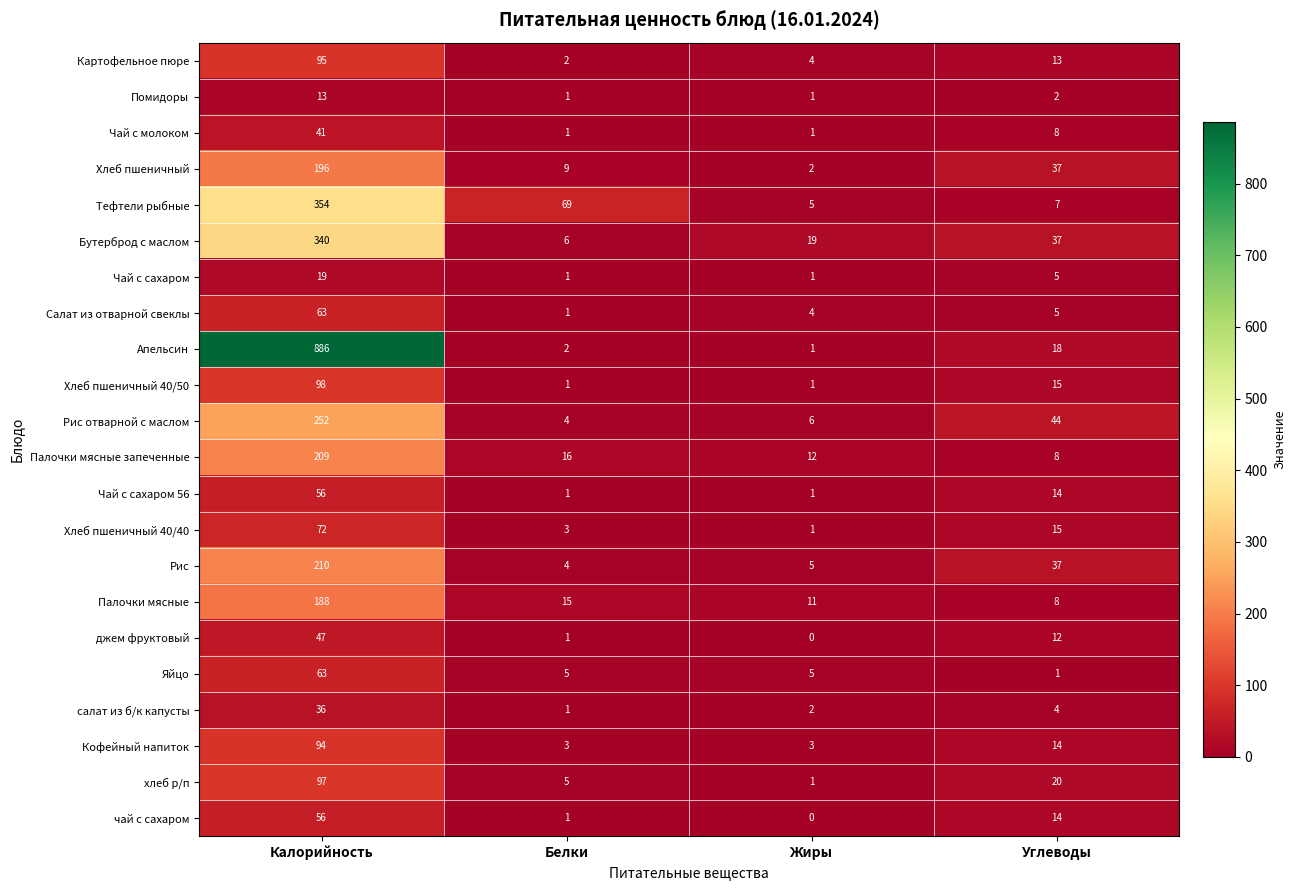

Which label corresponds to the smallest value in the chart?

Жиры